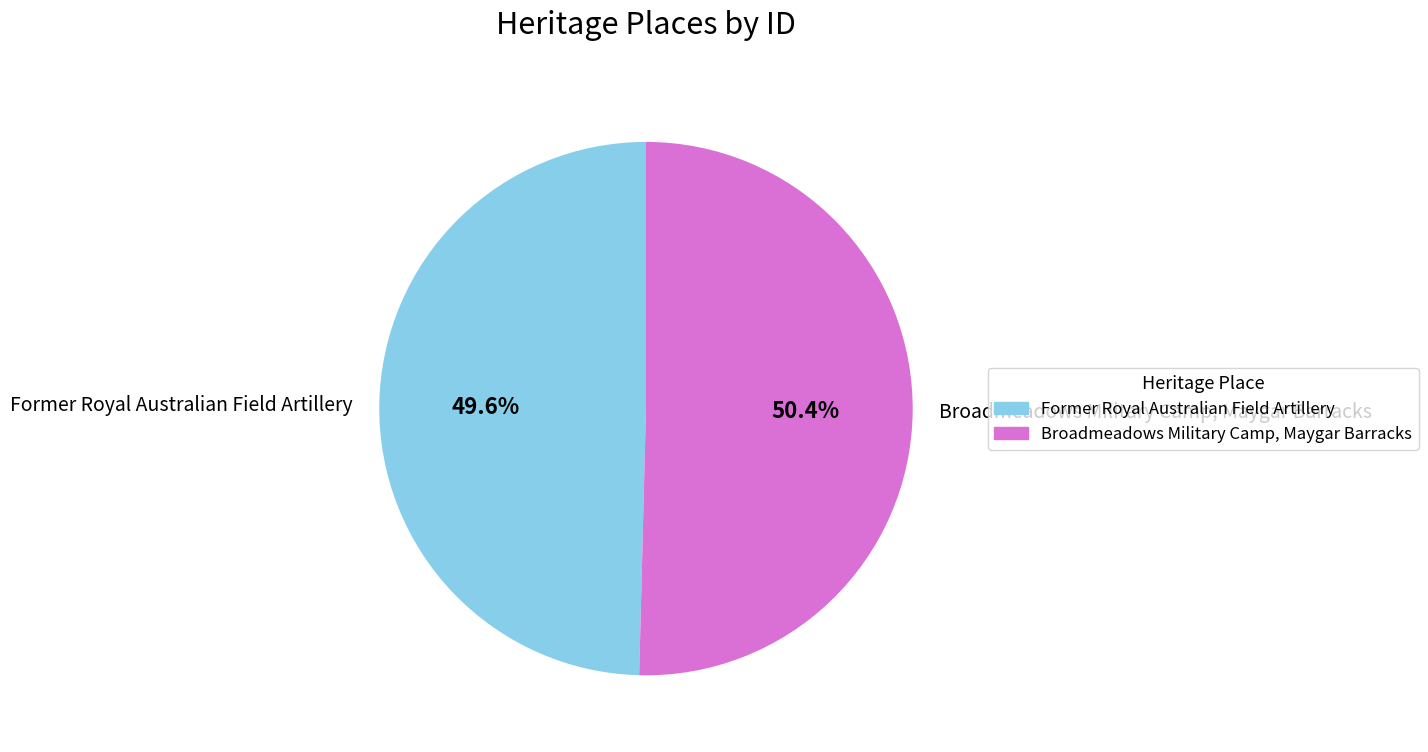

What percentage do Former Royal Australian Field Artillery and Broadmeadows Military Camp, Maygar Barracks together represent?

100.0%